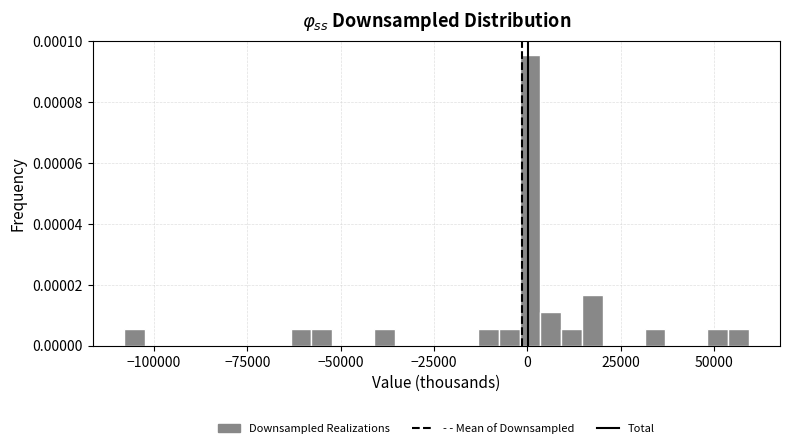

Around what value on the x-axis is the tallest bar? Give the approximate position of its centre, as read against the axis.

0